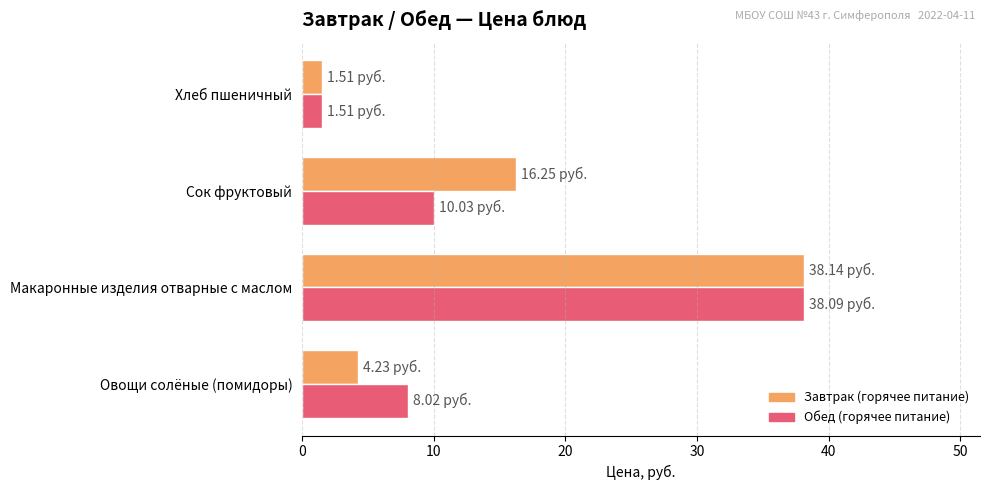

What is the highest value of the Завтрак (горячее питание) series?

38.1